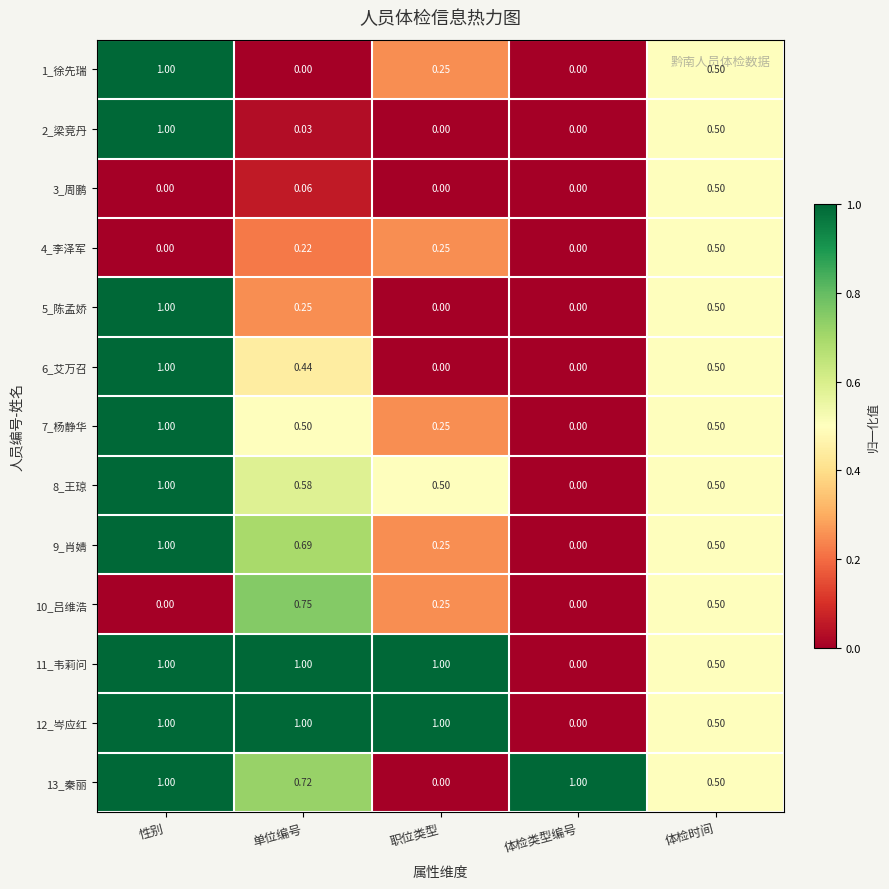

At which category is the sum across all series the highest?

性别